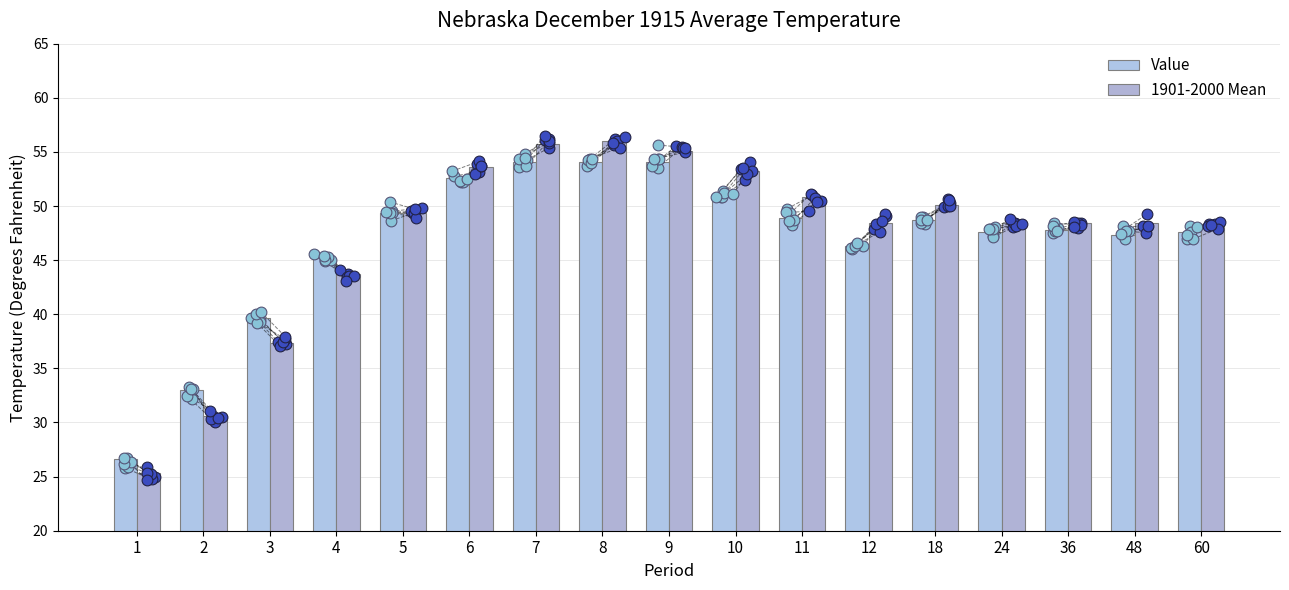

Which series has the largest total across all categories?

1901-2000 Mean